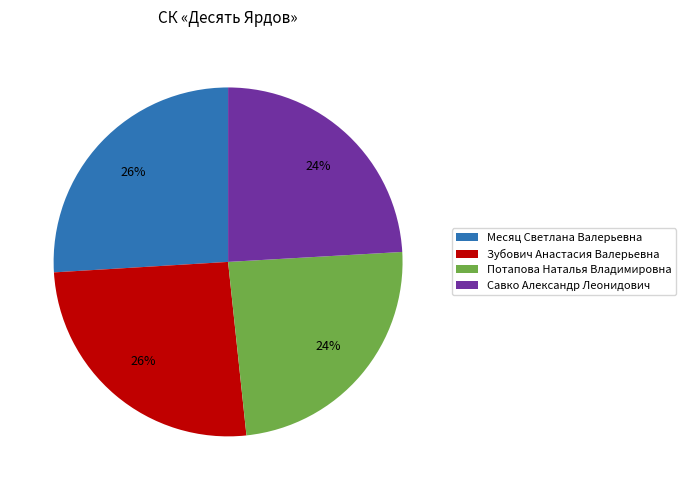

To the nearest percent, what percentage of the pie is Месяц Светлана Валерьевна?

26%